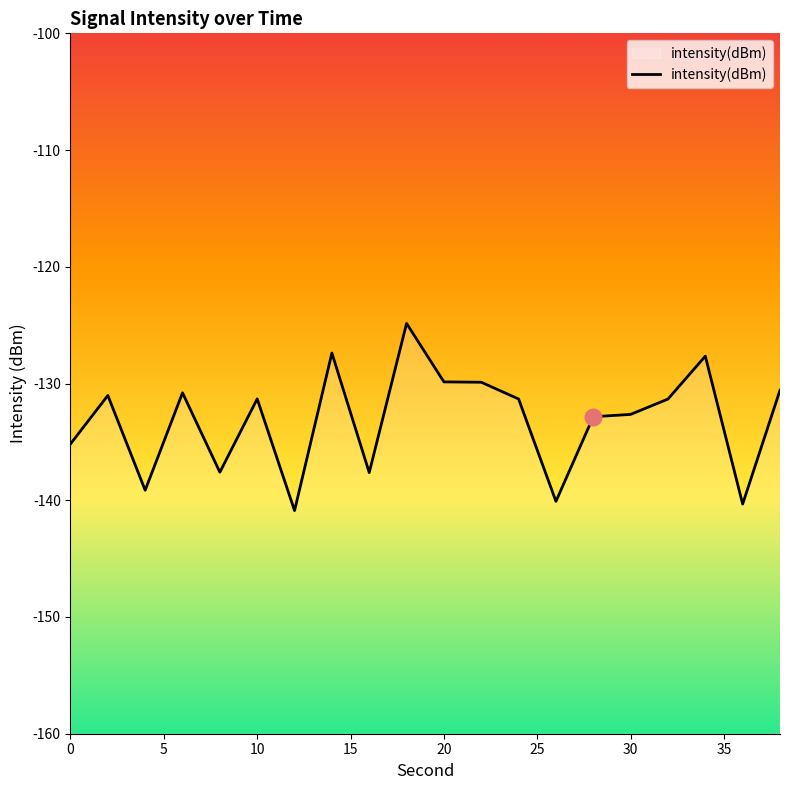

How many lines are shown in the chart?

1